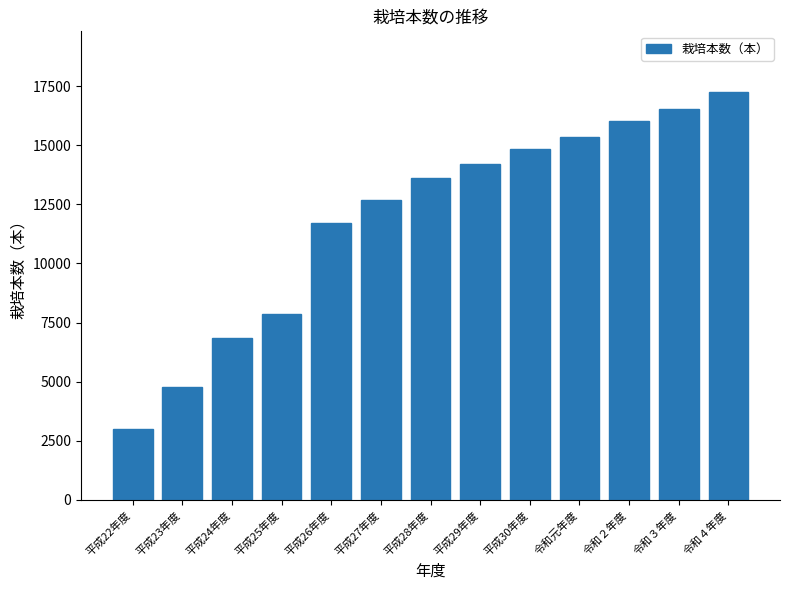

The value at 平成25年度 is 7848. True or false?

True